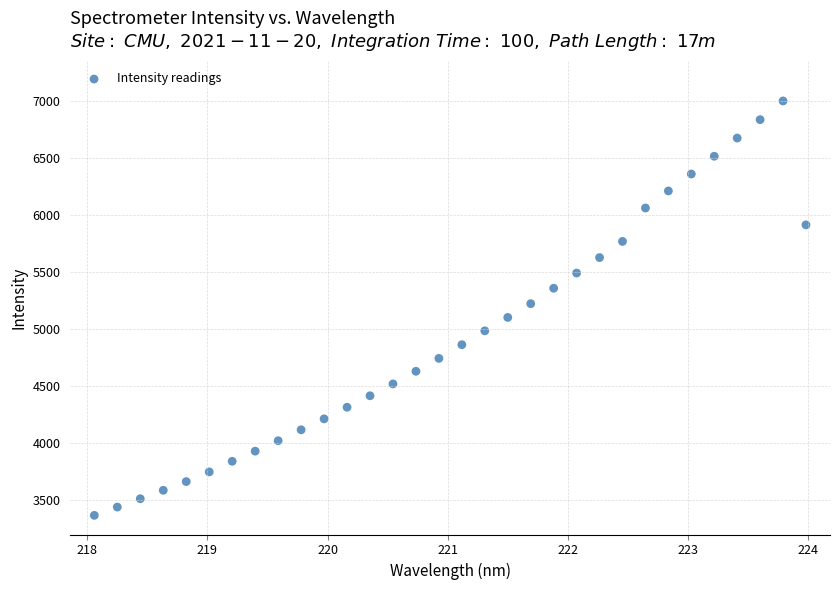

What is the range of Y values (max minus min)?

3639.7